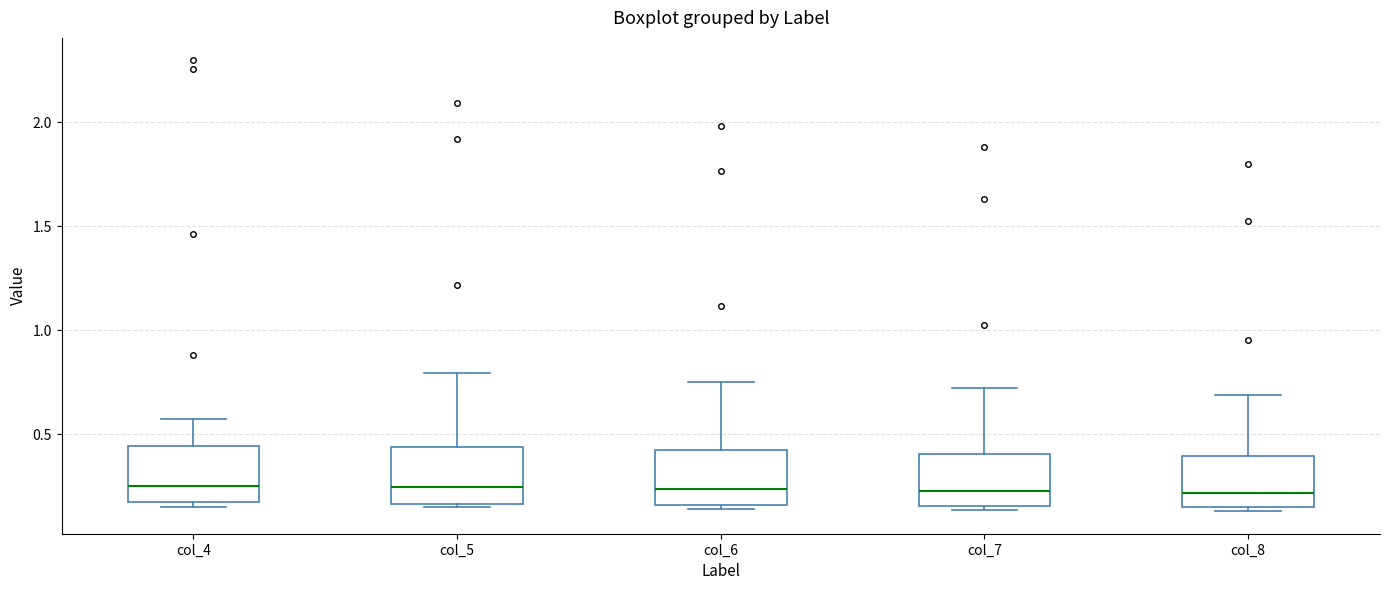

Reading left to right, read every box against the y-axis: the position of its median line, the range the box covers, and the ends of its whiskers. The values are not printed on the chart, so give them approximately, as read against the axis.

col_4: median 0.25, box 0.15 to 0.45, whiskers 0.15 (just below the box's lower edge) to 0.55
col_5: median 0.25, box 0.15 to 0.45, whiskers 0.15 to 0.80
col_6: median 0.25, box 0.15 to 0.40, whiskers 0.15 (just below the box's lower edge) to 0.75
col_7: median 0.20, box 0.15 to 0.40, whiskers 0.15 (just below the box's lower edge) to 0.70
col_8: median 0.20, box 0.15 to 0.40, whiskers 0.15 (just below the box's lower edge) to 0.70